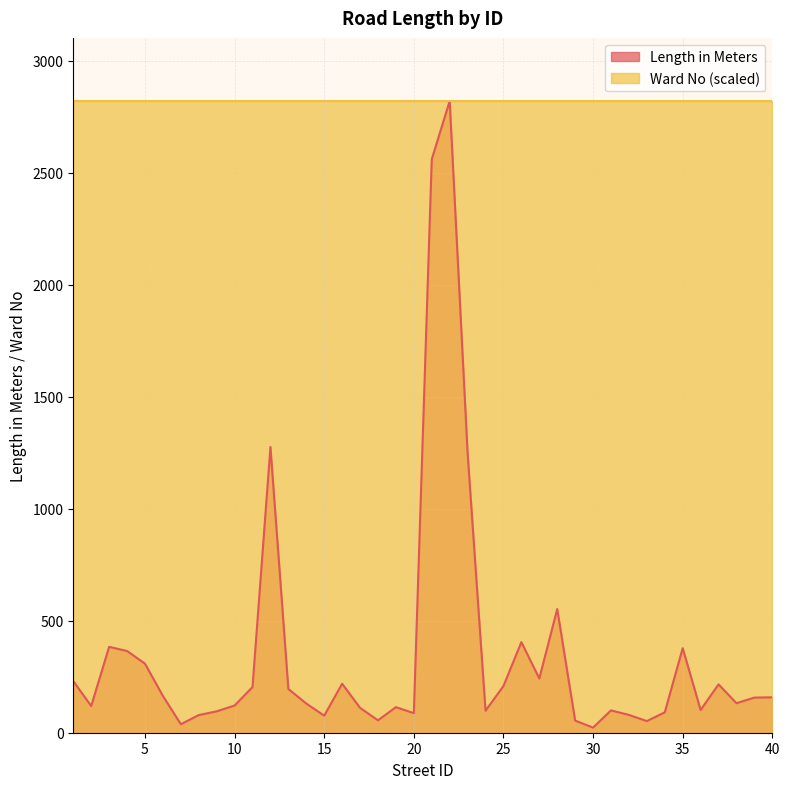

What is the ratio of the value at 2 to the value at 23?

0.1